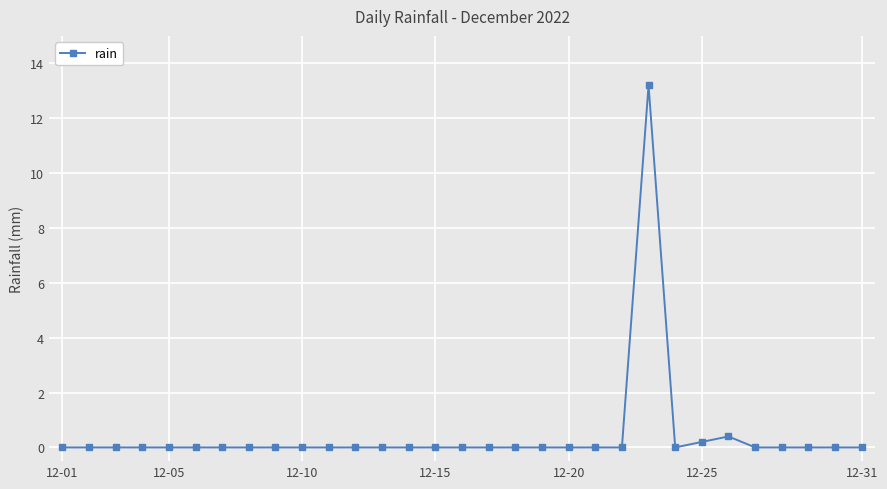

Does the chart have visible grid lines?

Yes